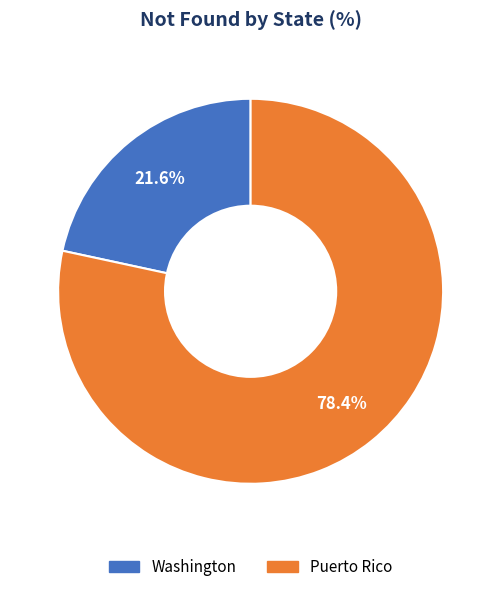

Which slice represents more than half of the pie?

Puerto Rico